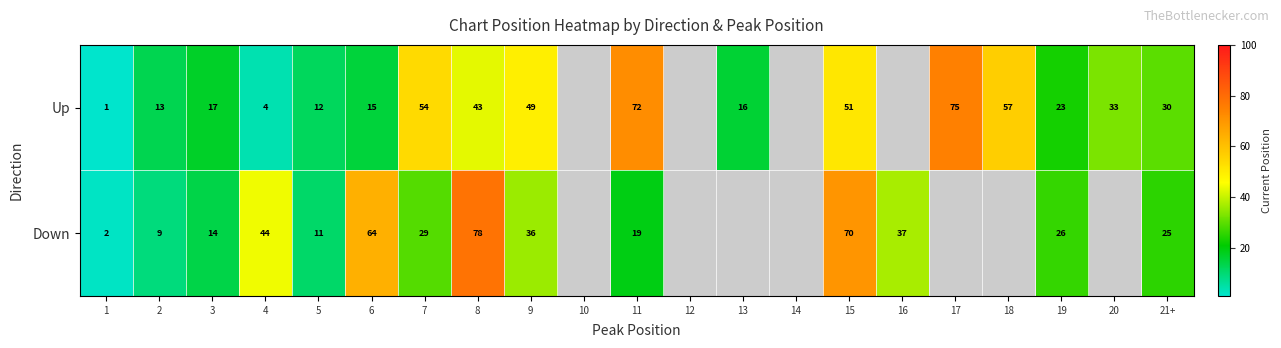

True or false: Down has a value of 7 at 7.

False